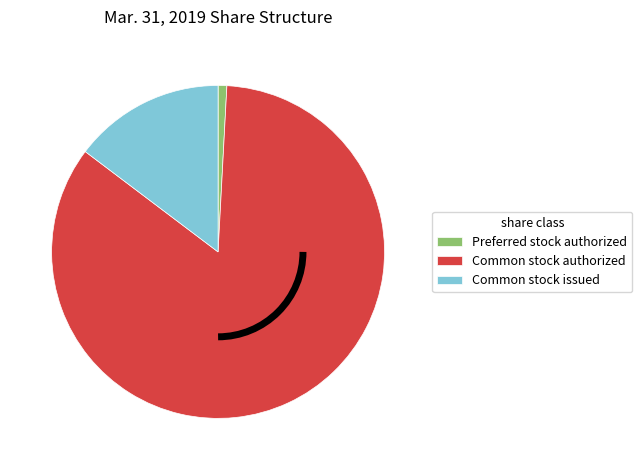

Count the number of slices in the pie.

3